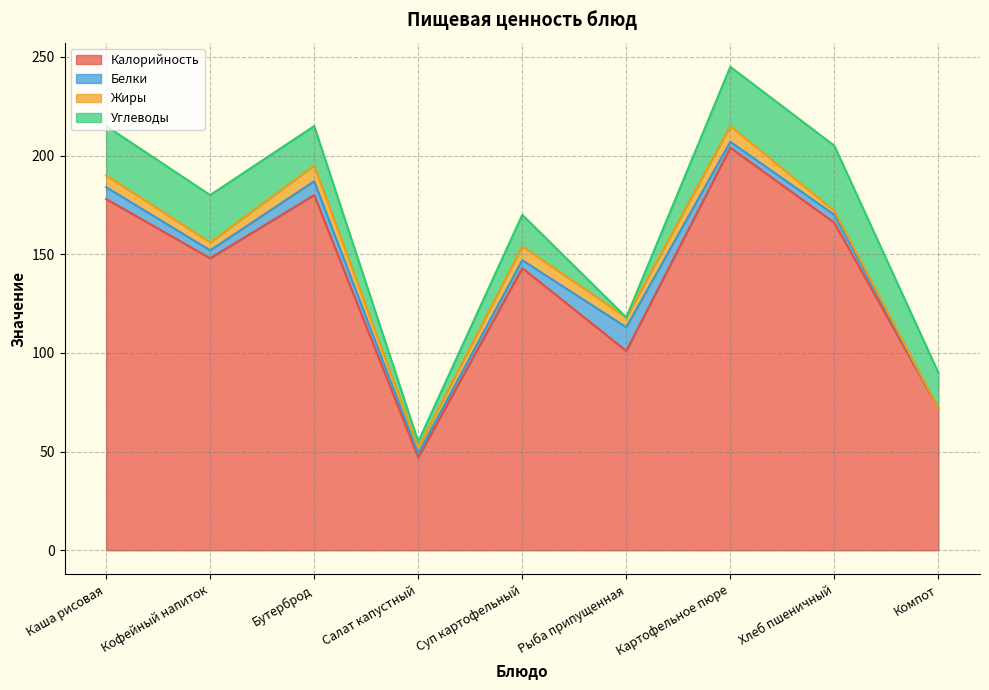

True or false: Жиры and Углеводы intersect in this chart.

True